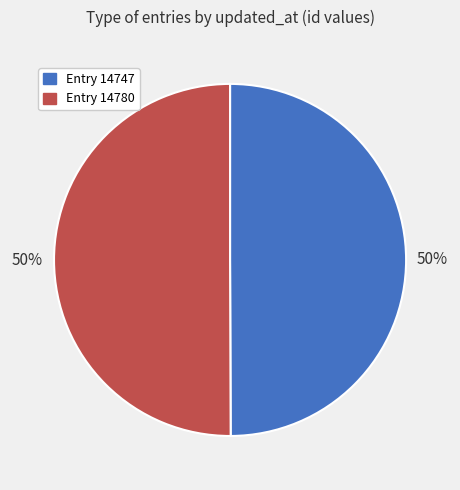

How many segments does this pie chart have?

2